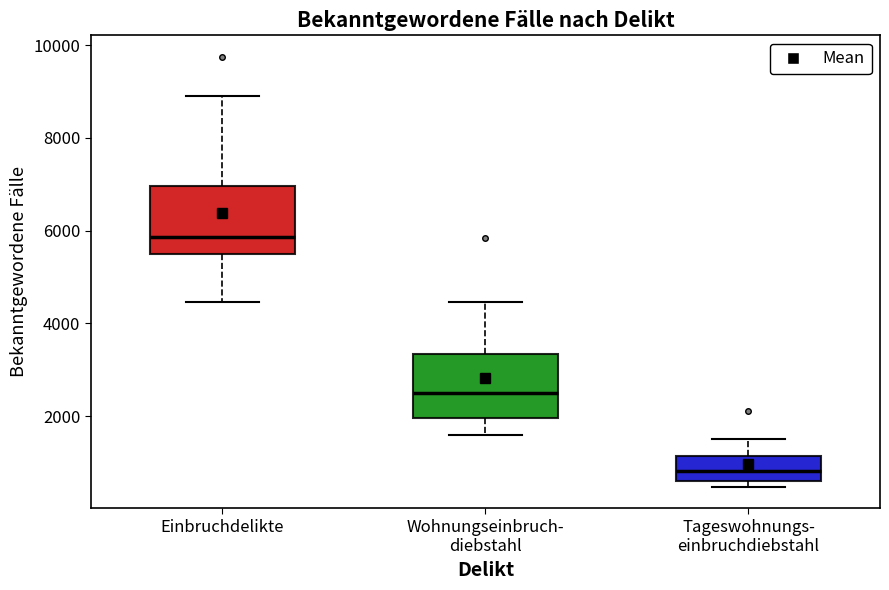

Where does the median line of the box for Einbruchdelikte sit on the y-axis? The values are not printed on the chart, so give them approximately, as read against the axis.

5800